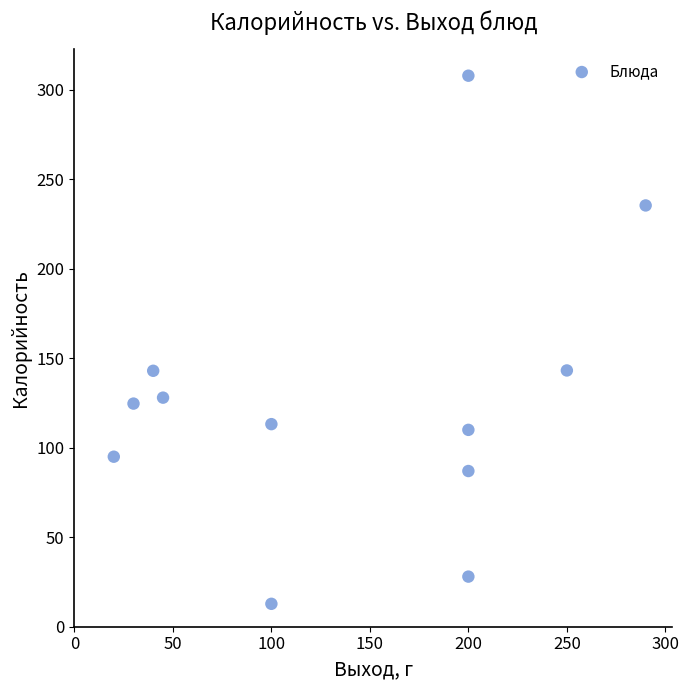

What is the average X value?

139.6